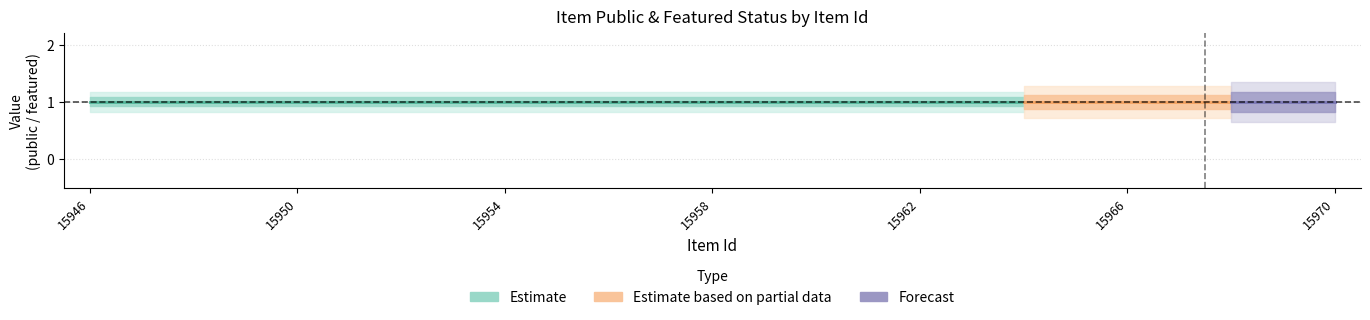

True or false: featured and public intersect in this chart.

False